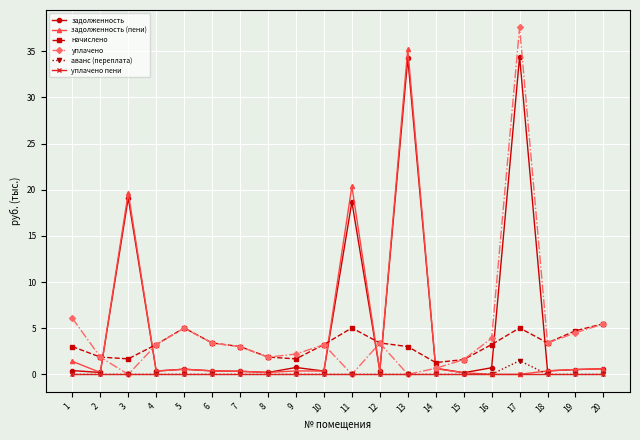

Where is the first local minimum for задолженность (пени)?

2